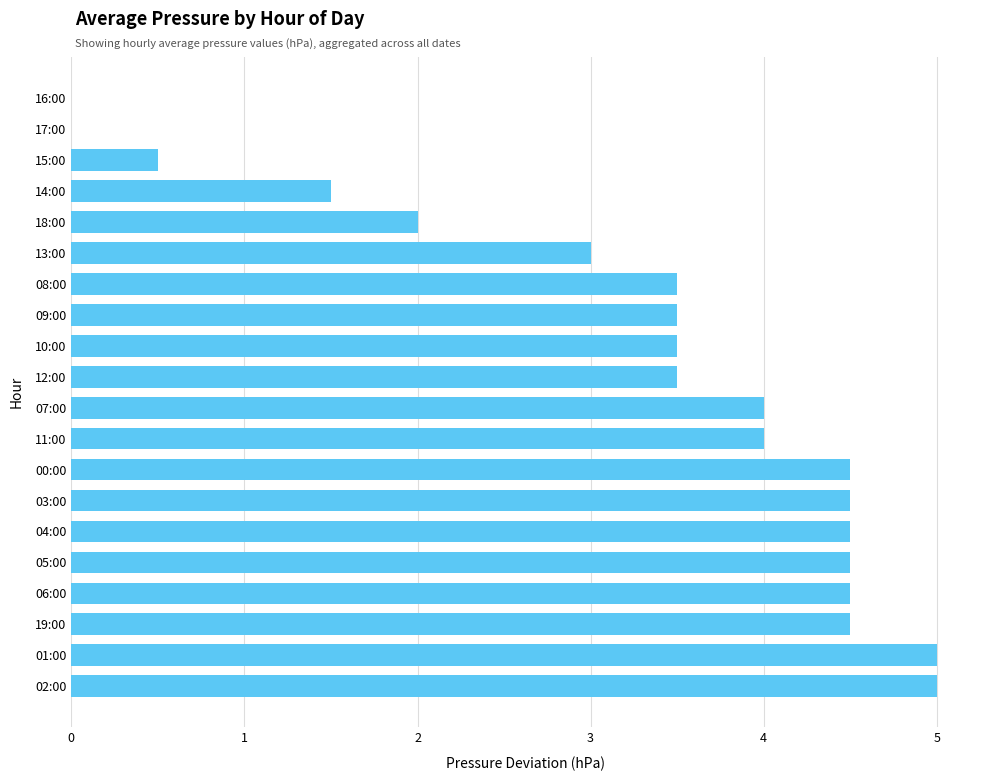

What is the maximum value shown in the chart?

5.0